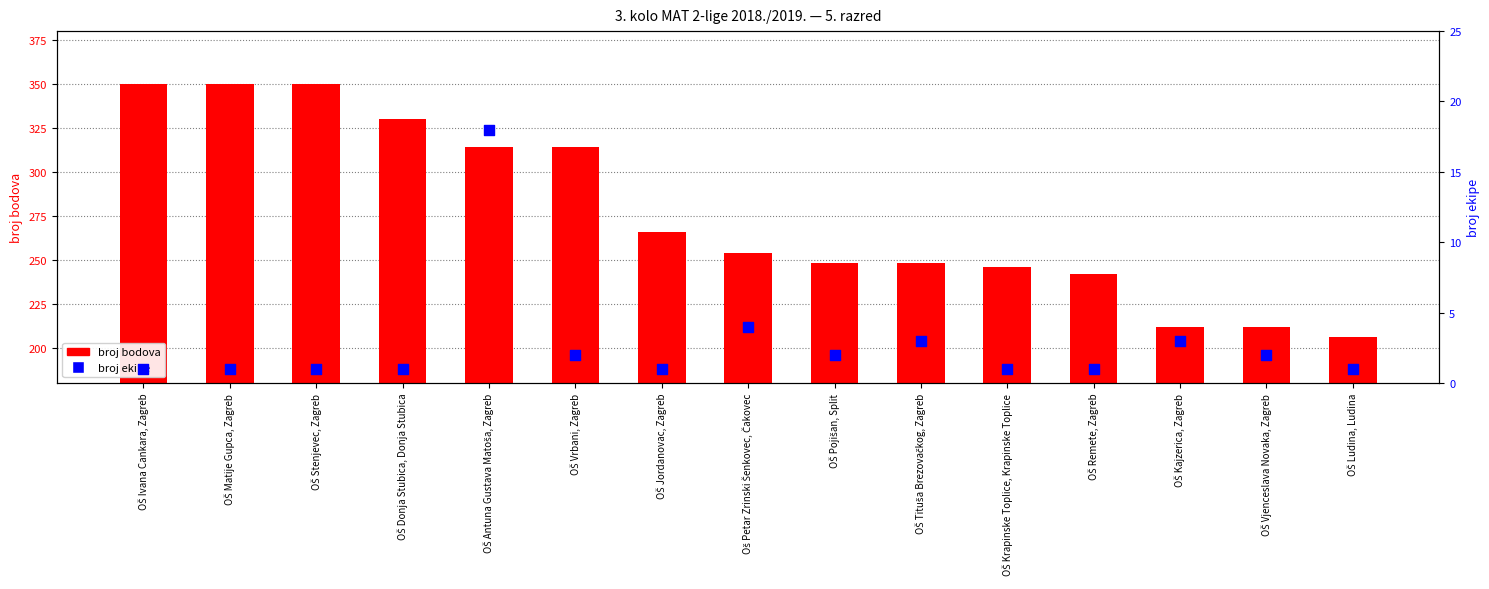

What are all the series names shown in the legend?

broj bodova, broj ekipe